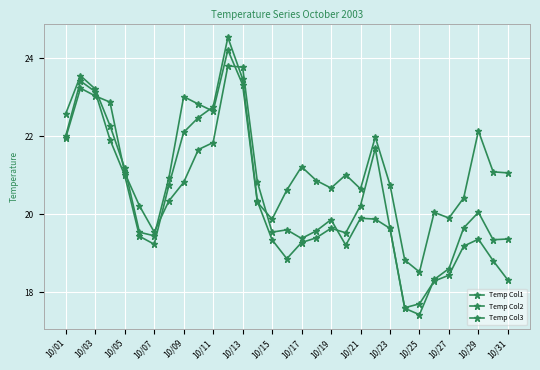

In Temp Col2, how many points are higher than both neighbors (excluding endpoints)?

5